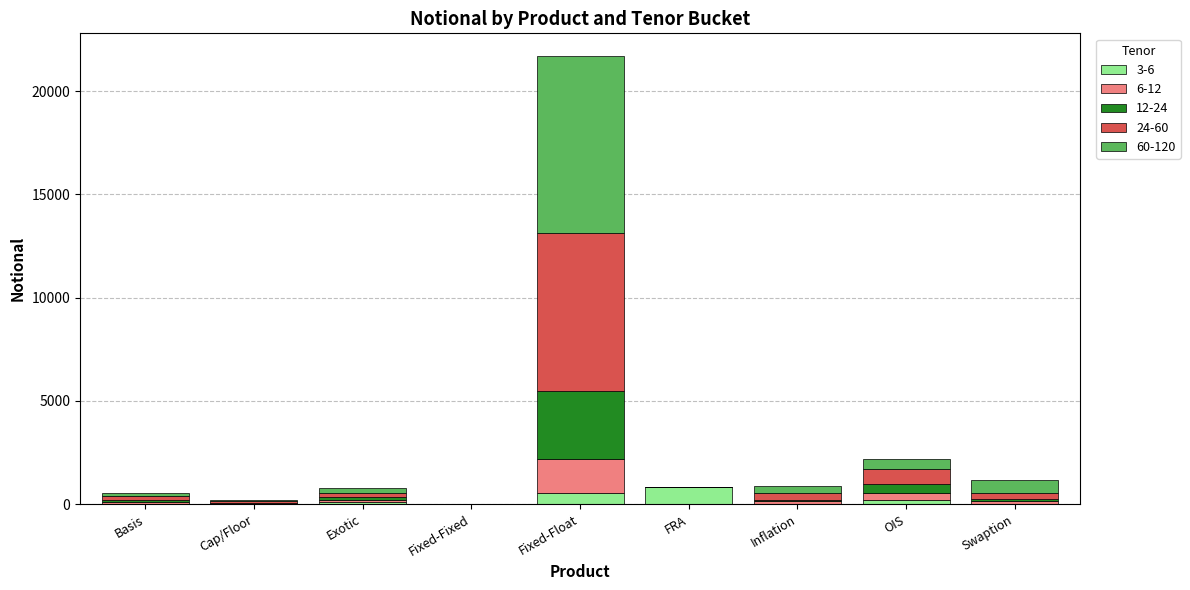

At which category is the sum across all series the highest?

Fixed-Float